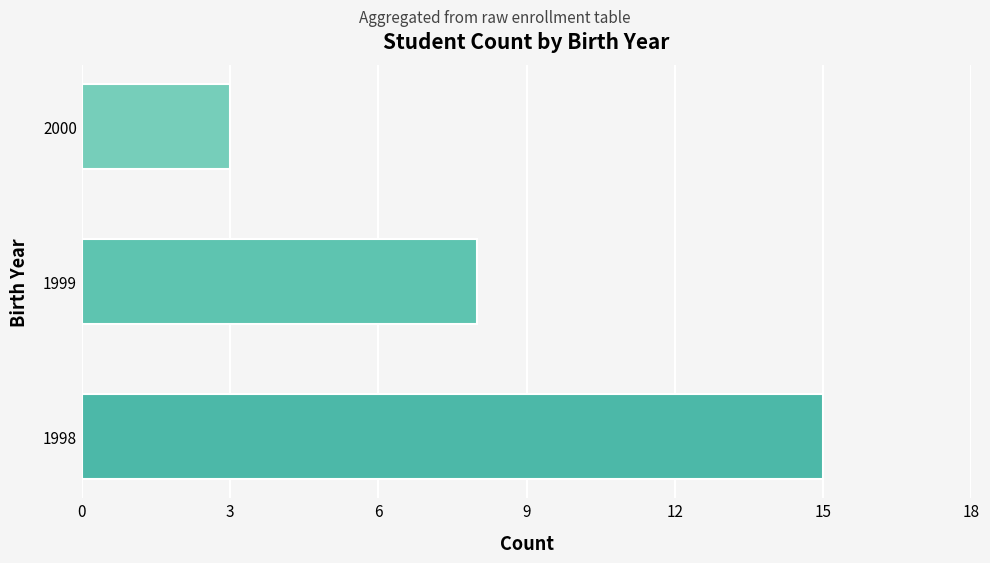

Are the bars horizontal?

Yes